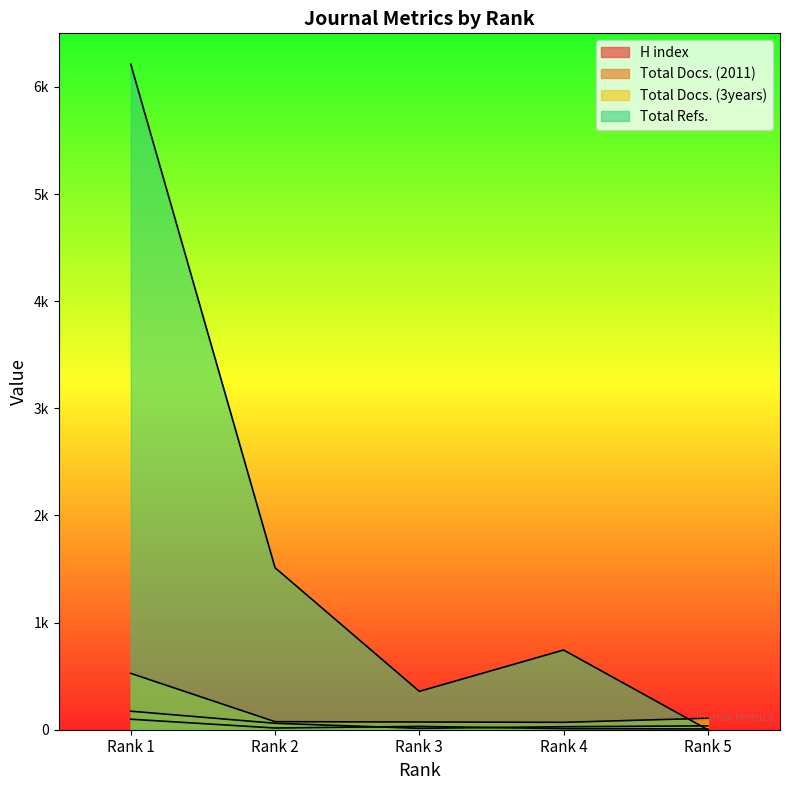

What is the difference between the maximum and minimum values in the Total Docs. (3years) series?

457